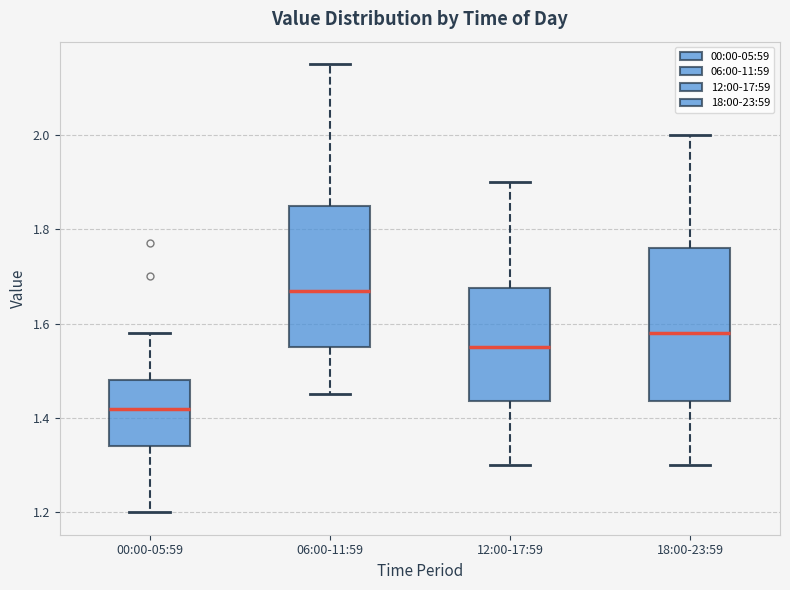

Which box's median line is the highest?

06:00-11:59